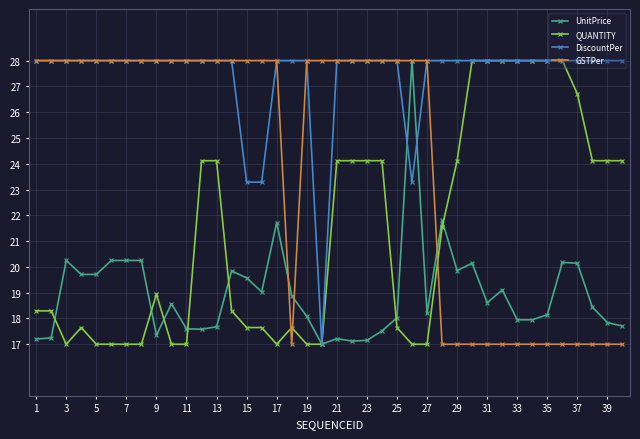

At how many categories does at least one series exceed 21?

40